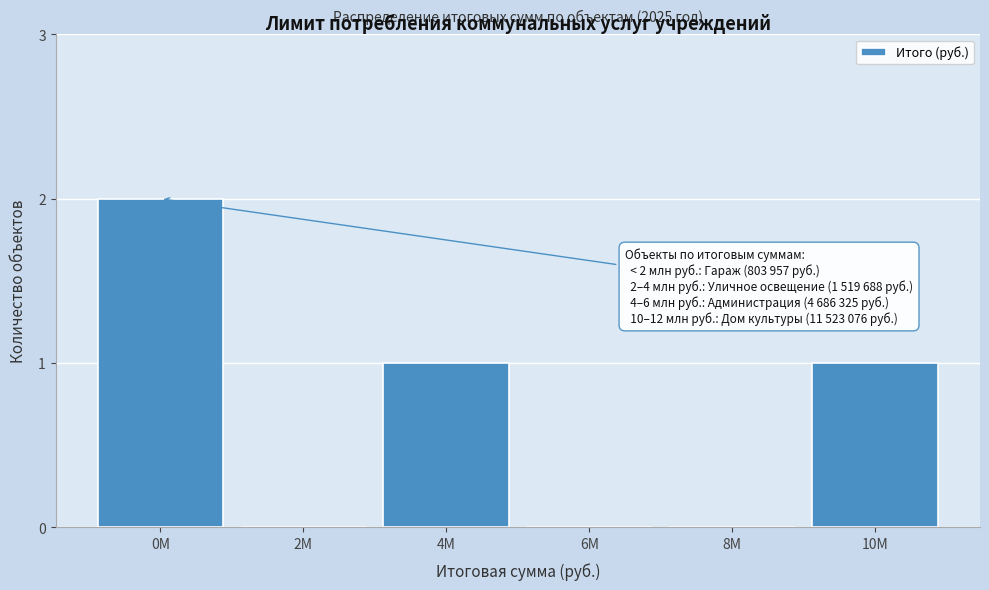

Reading left to right, transcribe all the data shown in this chart.

0M=2	2M=0	4M=1	6M=0	8M=0	10M=1